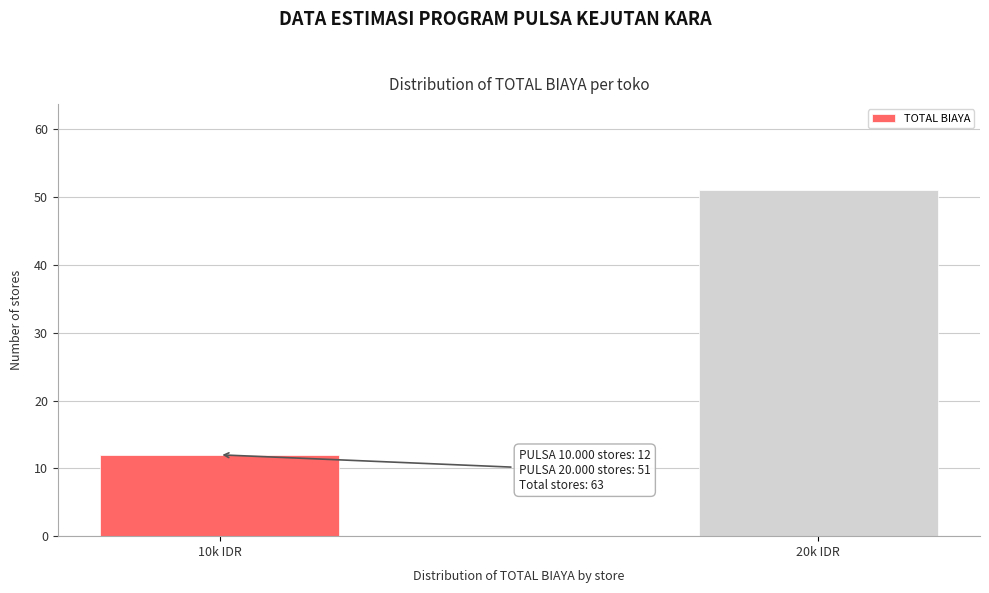

Reading left to right, what are all the values shown in this chart?

12	51